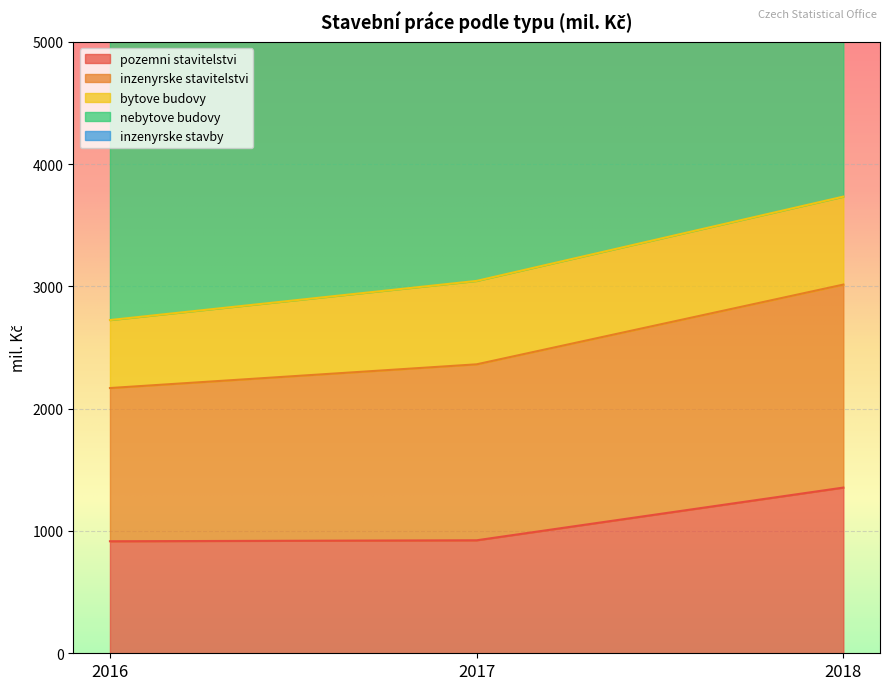

What is the value of the nebytove budovy point at the 1st from the left?

8702.0